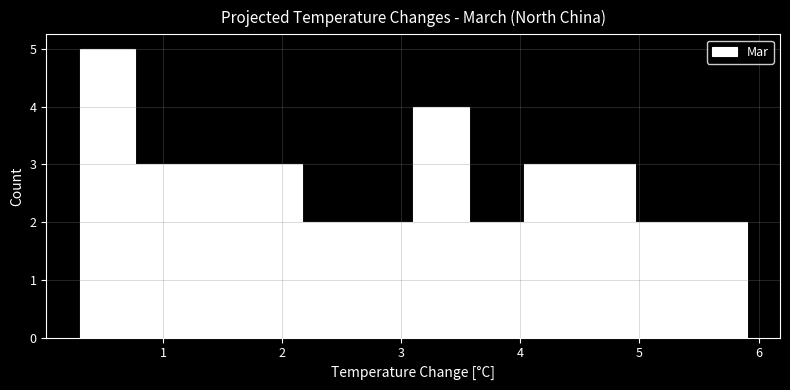

Reading left to right, transcribe this chart: for each bar, give the range it covers on the x-axis and its height. Neither the bar edges nor the heights are printed on the chart, so give them approximately, as read against the axes.

0.3 to 0.8: 5
0.8 to 1.2: 3
1.2 to 1.7: 3
1.7 to 2.2: 3
2.2 to 2.6: 2
2.6 to 3.1: 2
3.1 to 3.6: 4
3.6 to 4.0: 2
4.0 to 4.5: 3
4.5 to 5.0: 3
5.0 to 5.4: 2
5.4 to 5.9: 2